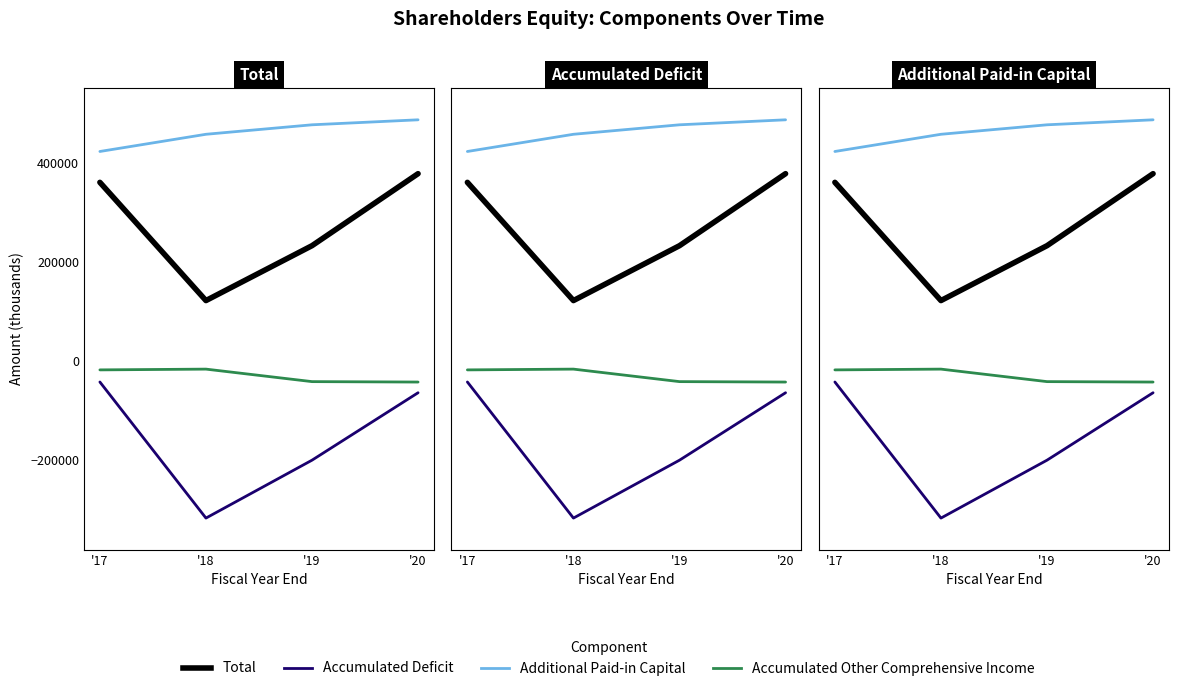

What is the difference between the highest and lowest values at '19?

677535